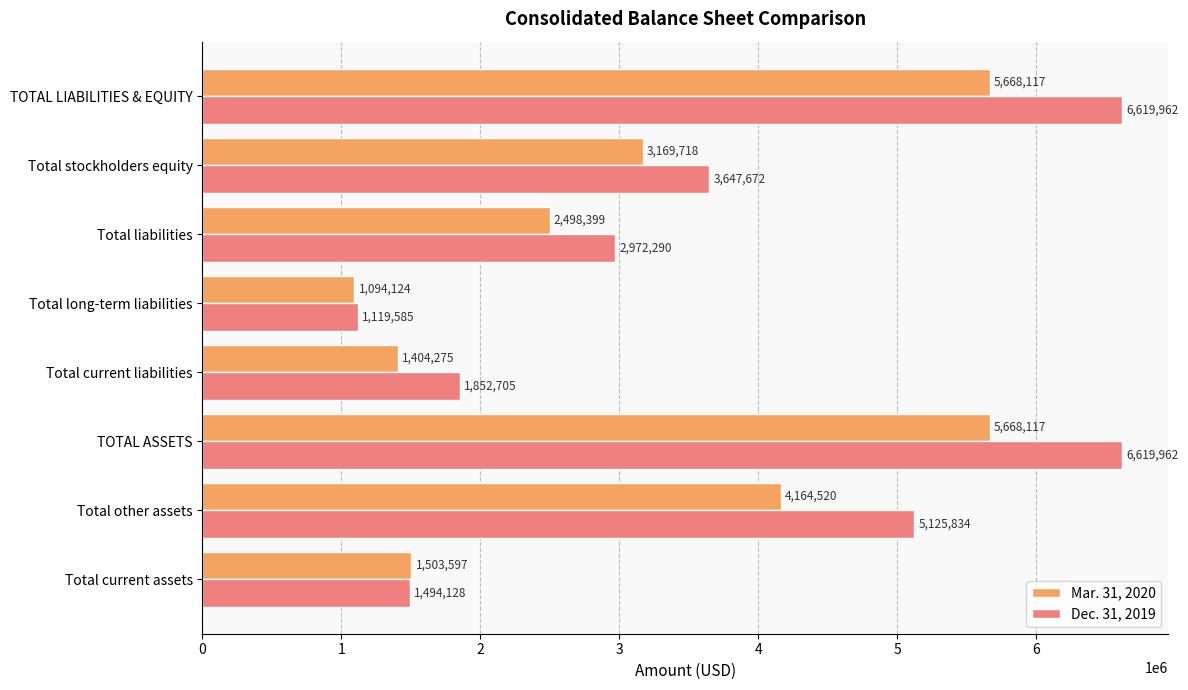

What is the difference between the maximum and minimum values in the Mar. 31, 2020 series?

4573993